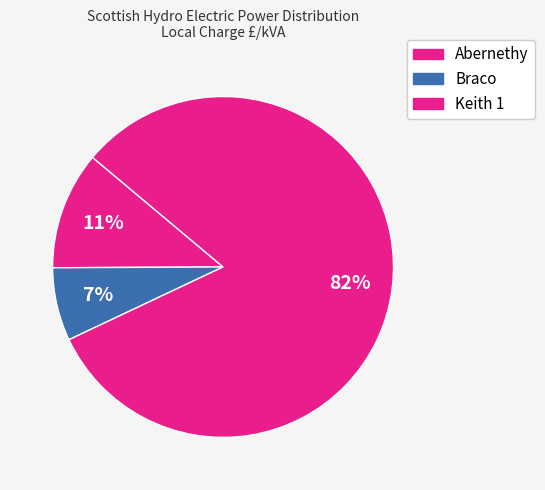

What is the smallest slice in the pie chart?

Braco